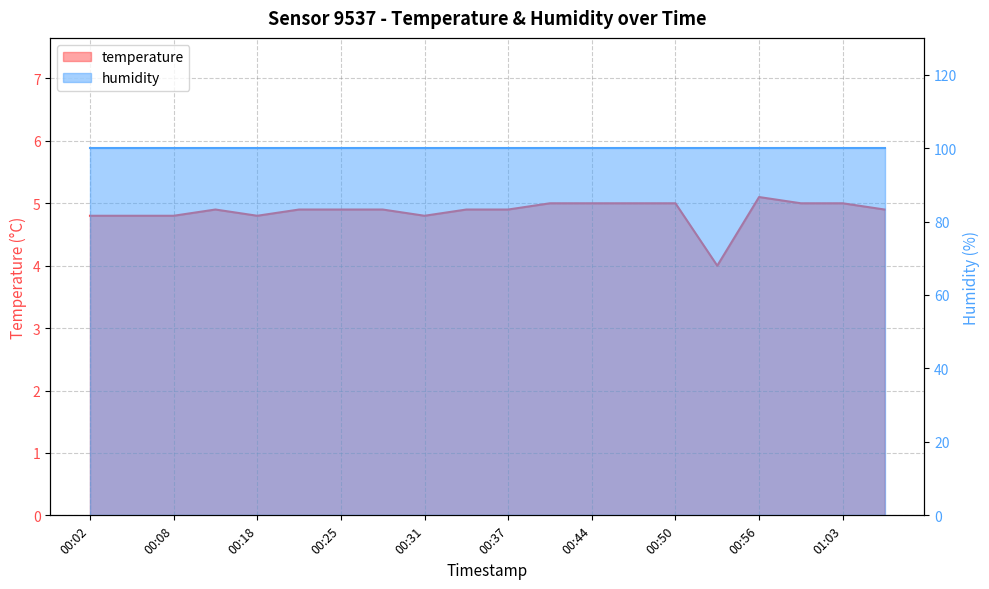

Reading left to right, transcribe all the data shown in this chart.

00:02=4.8	00:05=4.8	00:08=4.8	00:12=4.9	00:18=4.8	00:22=4.9	00:25=4.9	00:28=4.9	00:31=4.8	00:34=4.9	00:37=4.9	00:41=5.0	00:44=5.0	00:47=5.0	00:50=5.0	00:53=4.0	00:56=5.1	01:00=5.0	01:03=5.0	01:06=4.9